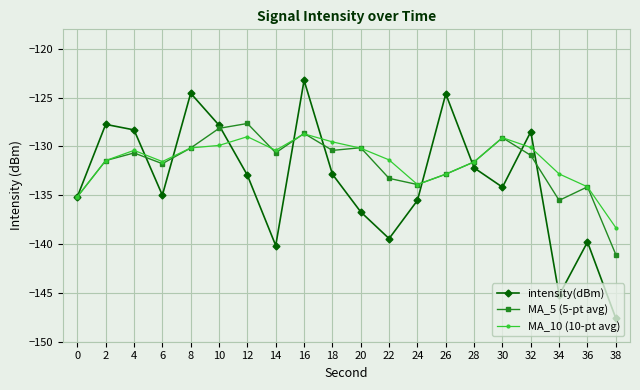

What is the value of the intensity(dBm) point at the 4th from the left?

-135.0